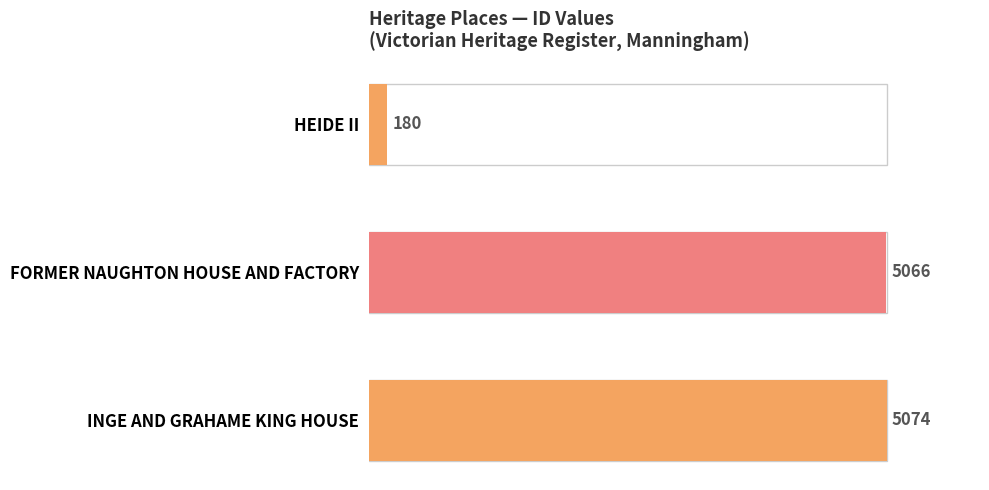

How many categories are shown in the chart?

3